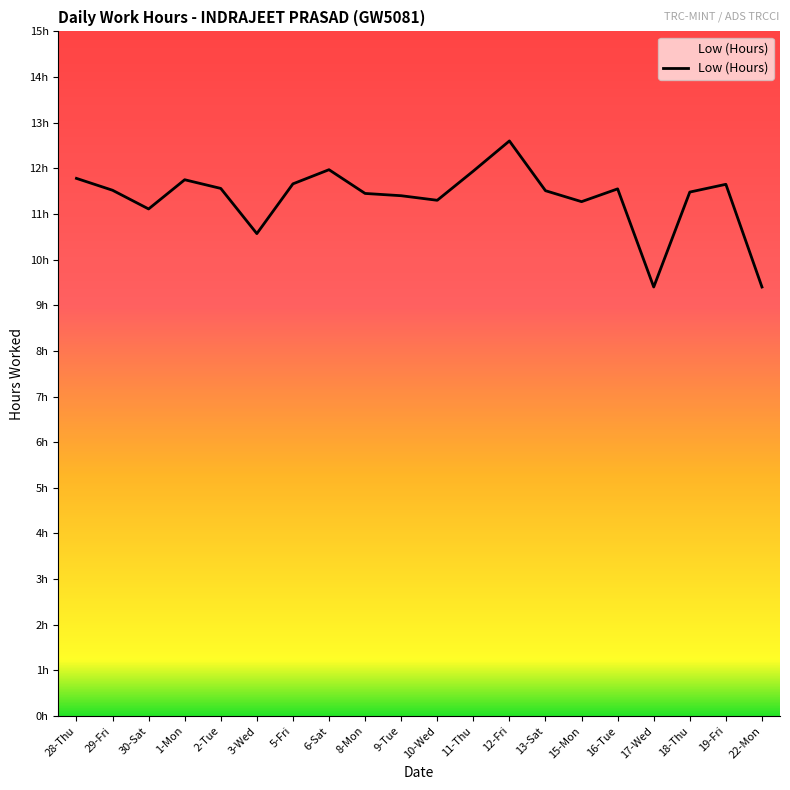

Reading right to left, list all the values displayed in this chart.

9.4	11.7	11.5	9.4	11.6	11.3	11.5	12.6	11.9	11.3	11.4	11.4	12.0	11.7	10.6	11.6	11.8	11.1	11.5	11.8